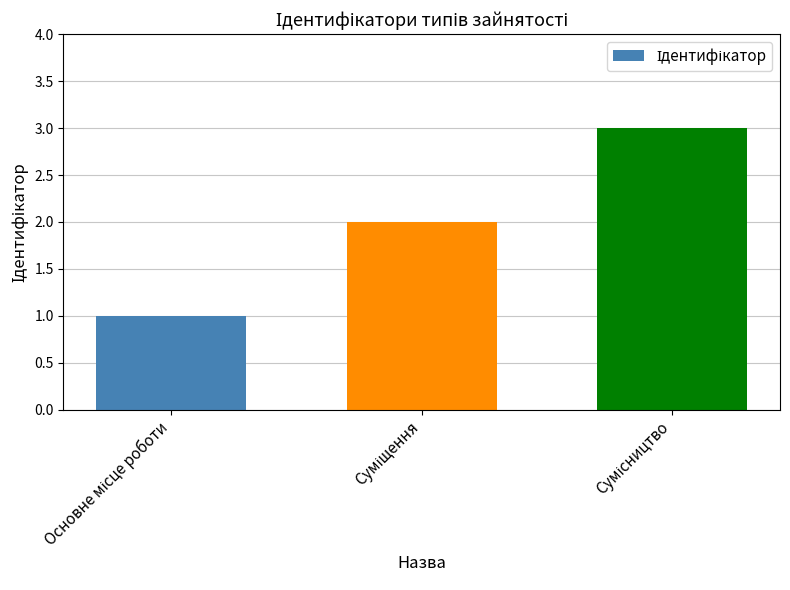

How many bars are there in total?

3